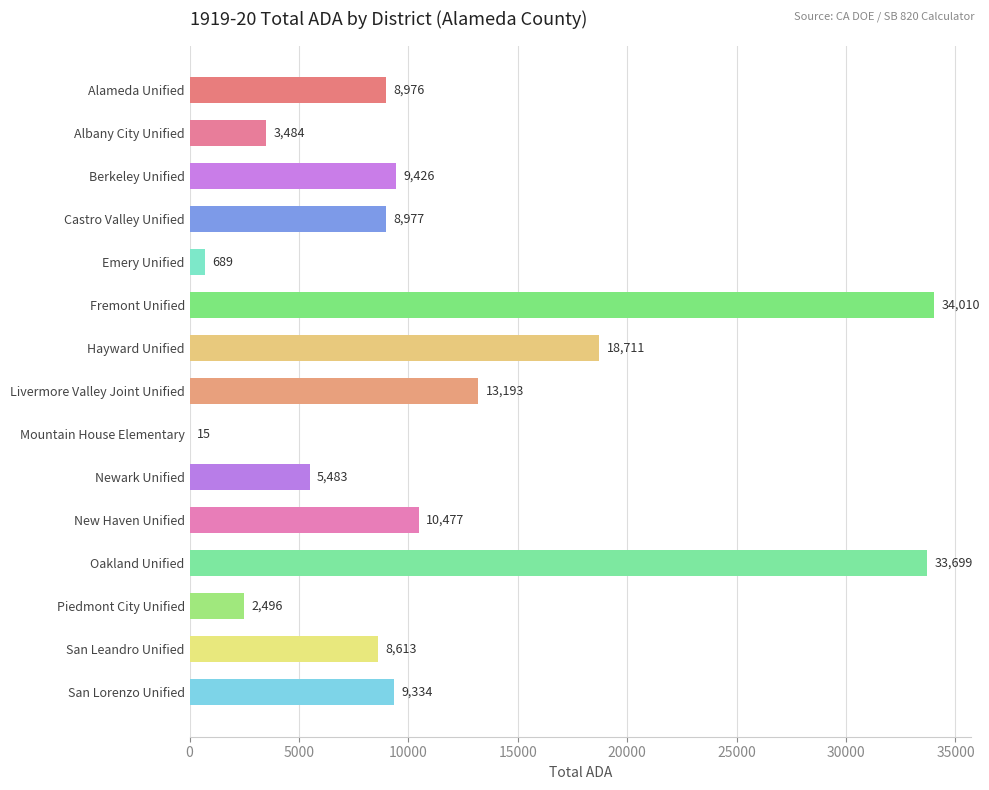

The value at Albany City Unified is 1032.3. True or false?

False